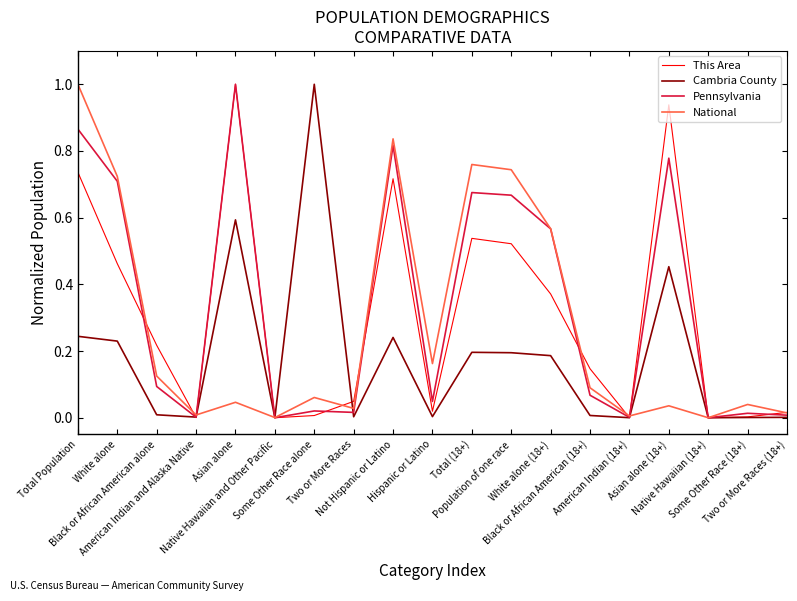

List the series in order of their overall mean, highest first.

Pennsylvania, This Area, National, Cambria County